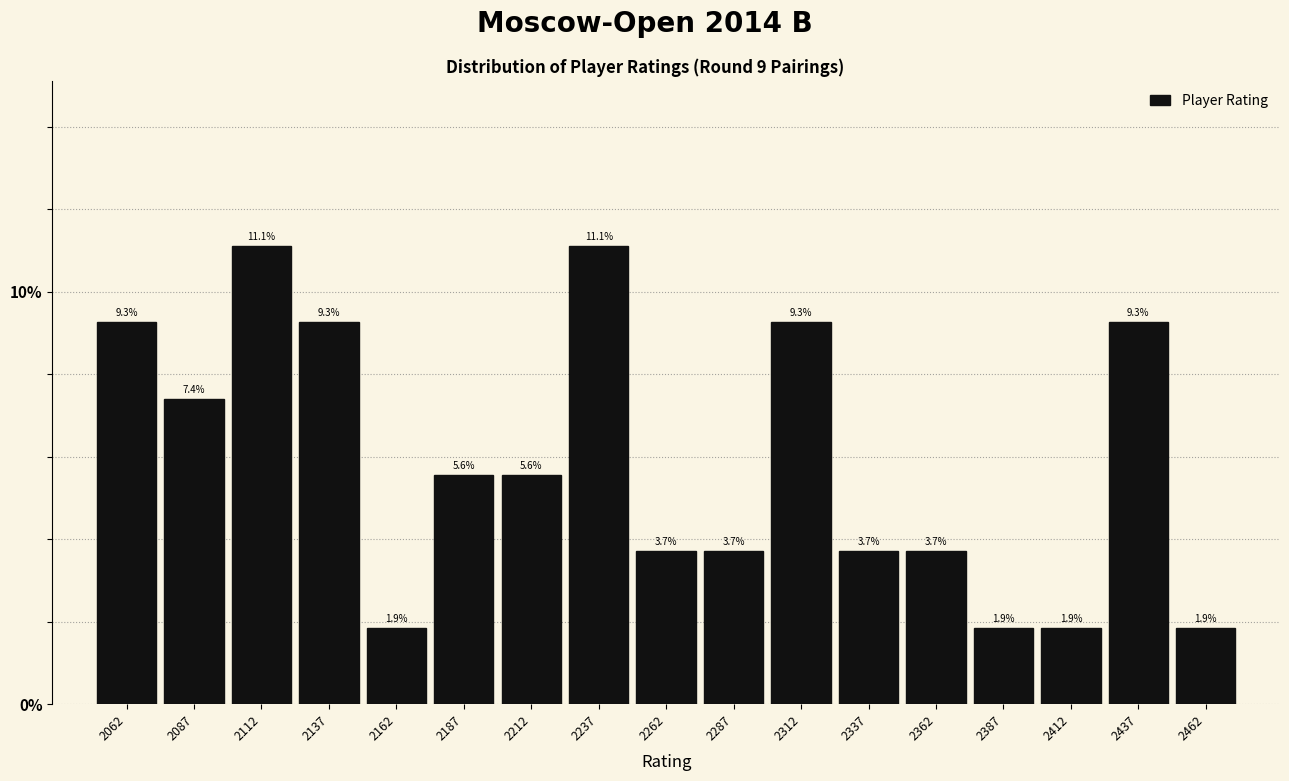

Reading left to right, list every bar in this chart as the range it spans on the x-axis followed by its height.

2050 to 2075: 9.3
2075 to 2100: 7.4
2100 to 2125: 11.1
2125 to 2150: 9.3
2150 to 2175: 1.9
2175 to 2200: 5.6
2200 to 2225: 5.6
2225 to 2250: 11.1
2250 to 2275: 3.7
2275 to 2300: 3.7
2300 to 2325: 9.3
2325 to 2350: 3.7
2350 to 2375: 3.7
2375 to 2400: 1.9
2400 to 2425: 1.9
2425 to 2450: 9.3
2450 to 2475: 1.9